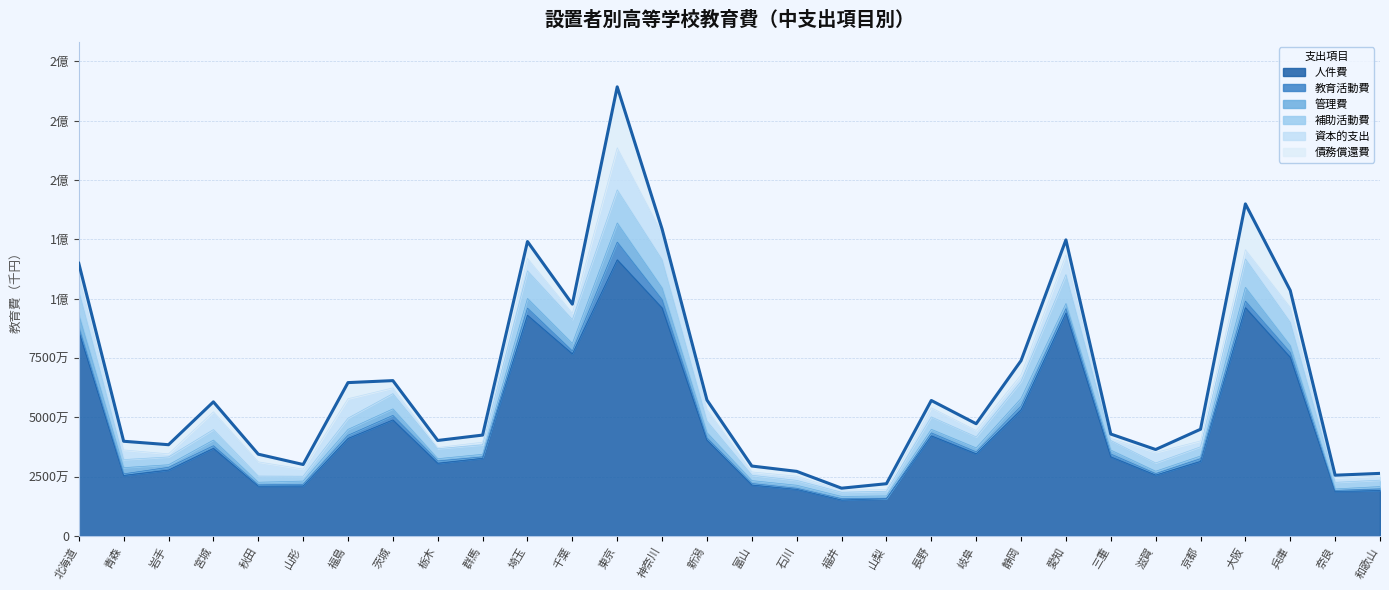

What is the difference between the second highest and minimum values in the 管理費 series?

5204328